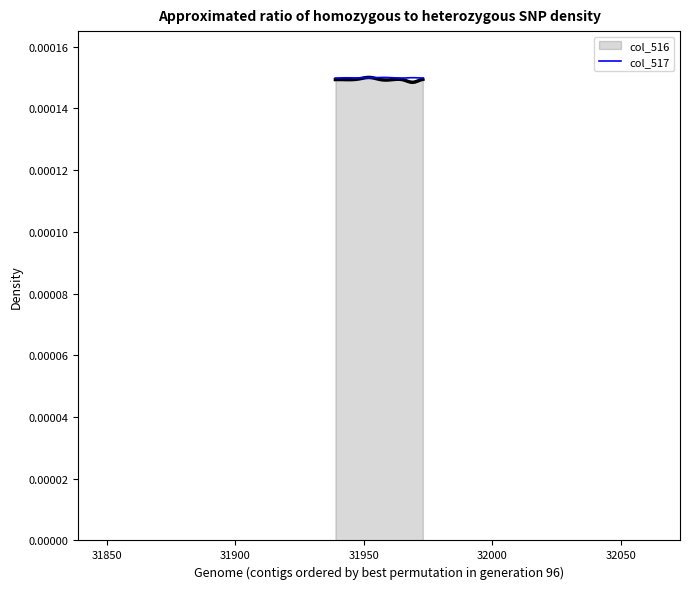

How many points are lower than both their immediate neighbors (excluding endpoints)?

3